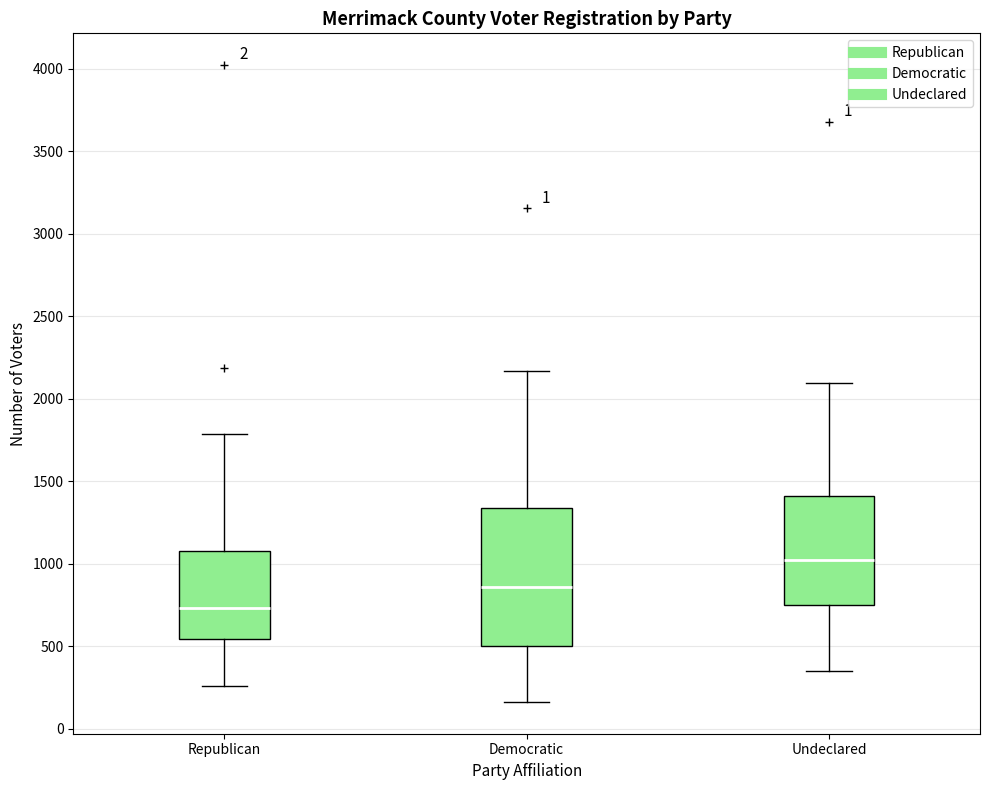

Which box has the highest median line?

Undeclared